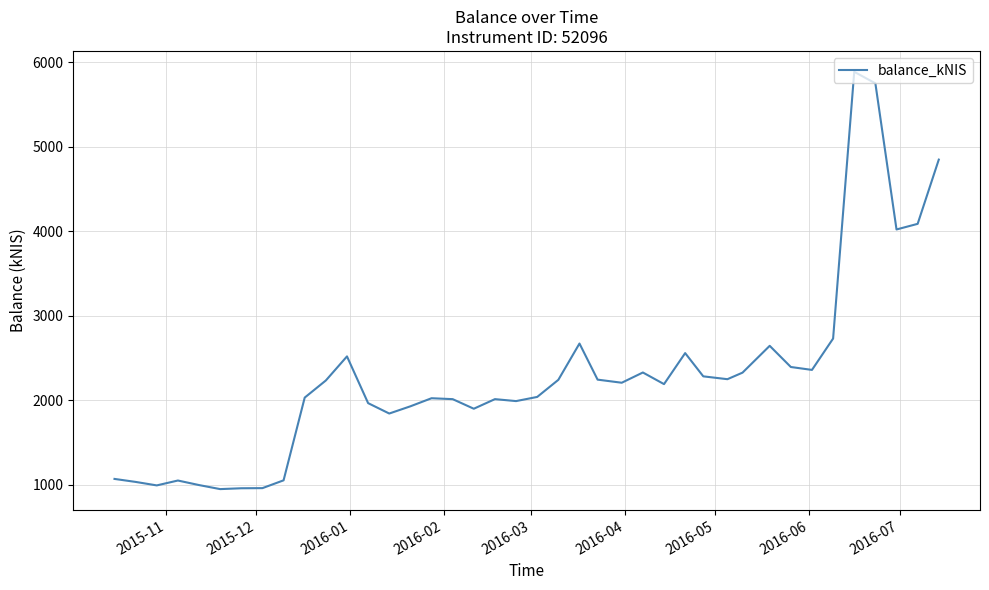

What is the minimum value shown in the chart?

948.1